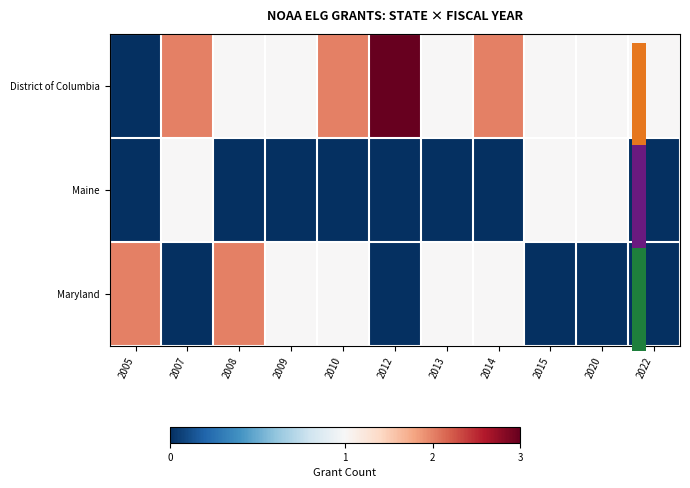

List the labels in order of District of Columbia value, largest first.

2012, 2007, 2010, 2014, 2008, 2009, 2013, 2015, 2020, 2022, 2005